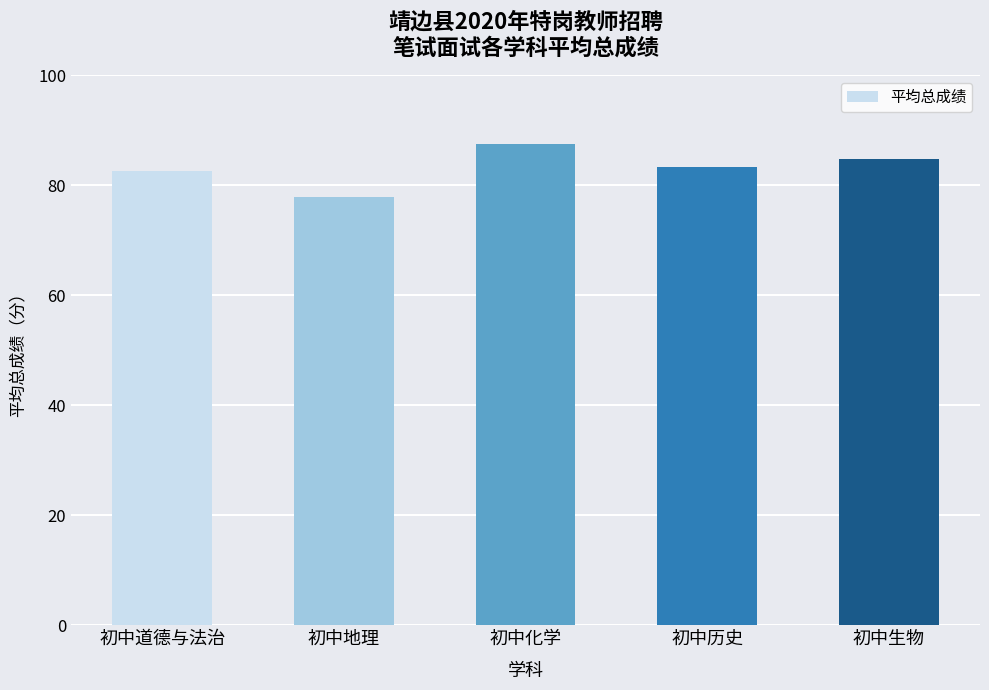

What is the label of the 2nd bar from the right?

初中历史